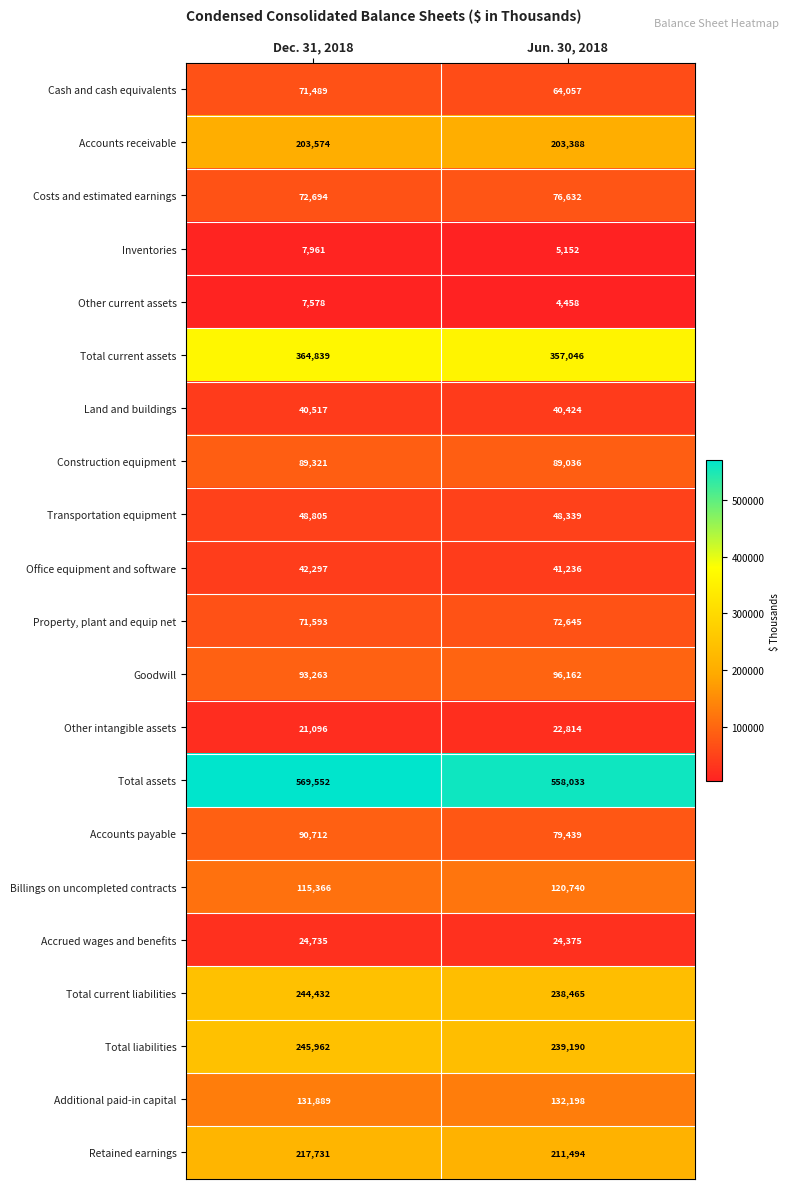

What is the difference between the maximum and minimum values in the Other intangible assets series?

1718